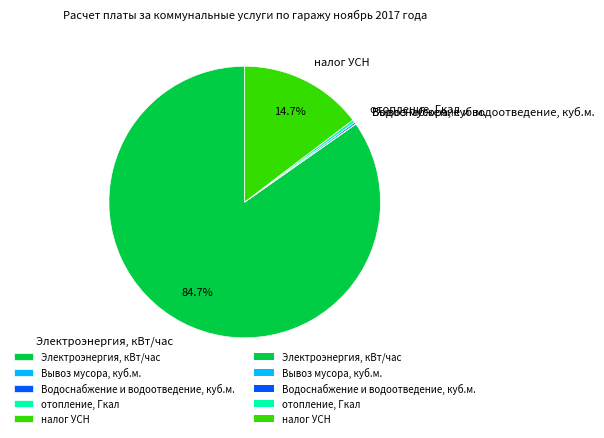

Does any single category account for the majority?

Yes